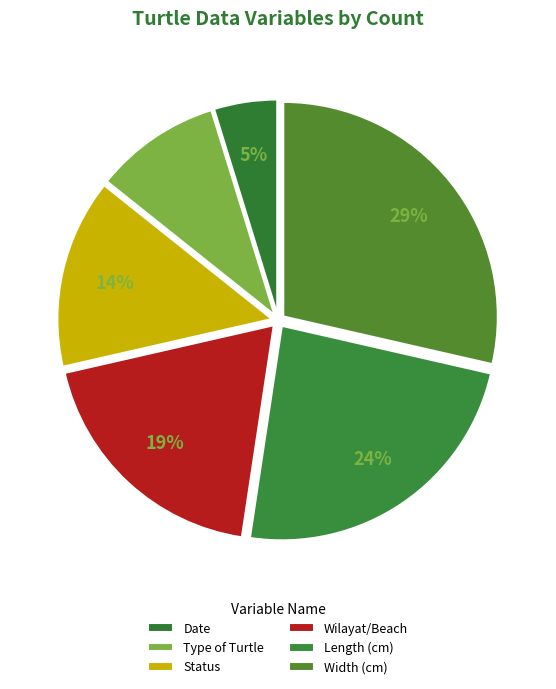

Does Length (cm) represent more than half of the total?

No